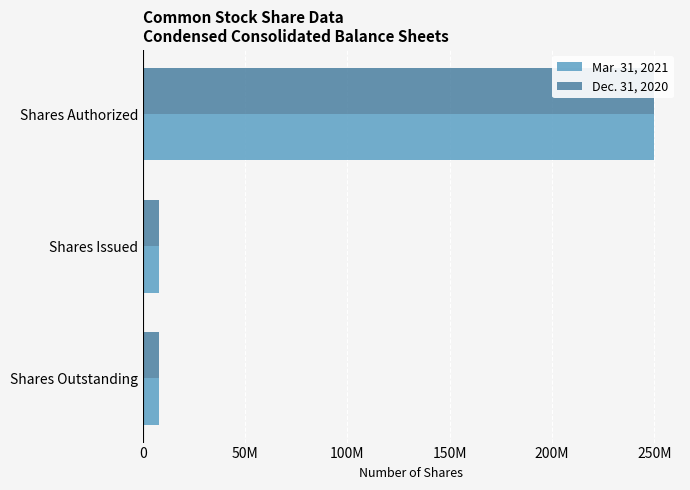

What is the average value of the Dec. 31, 2020 series?

88531336